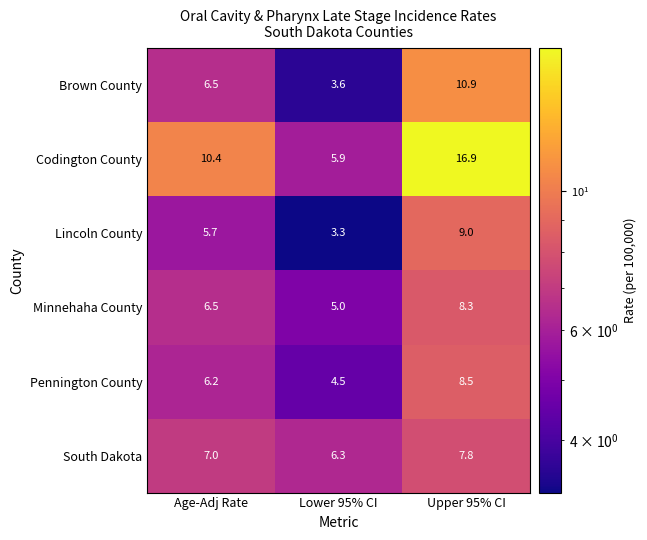

What is the highest value of the Brown County series?

10.9